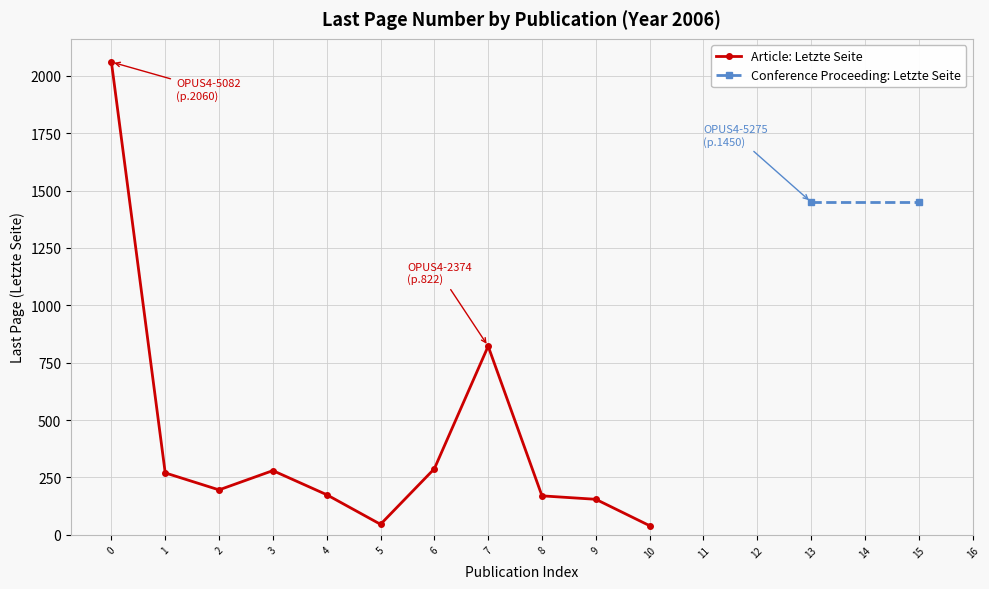

At which category does Article: Letzte Seite reach its first local peak?

3